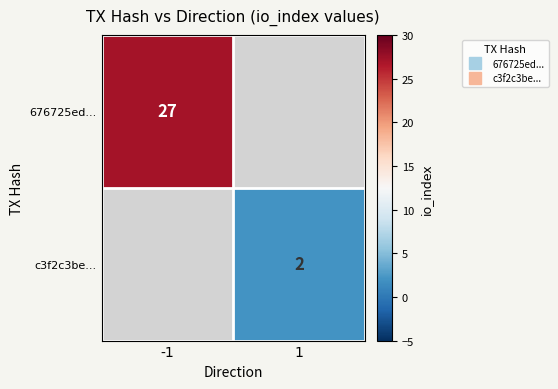

How many series are shown in this chart?

2